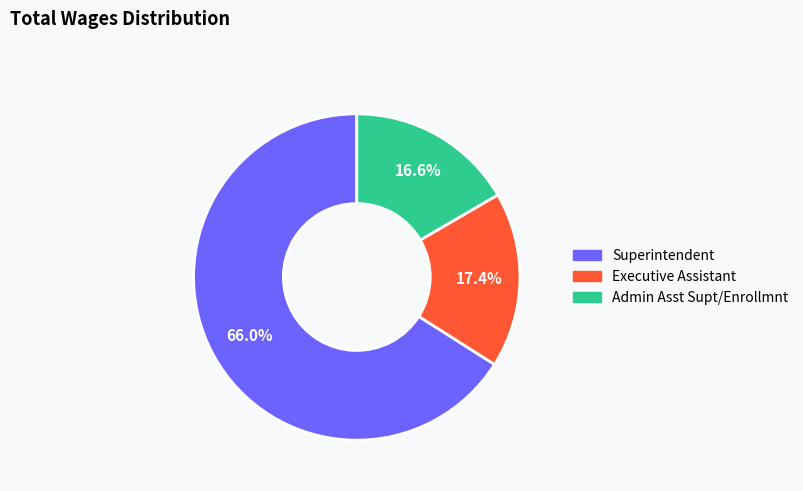

What is the ratio of the value at Superintendent to the value at Admin Asst Supt/Enrollmnt?

4.0